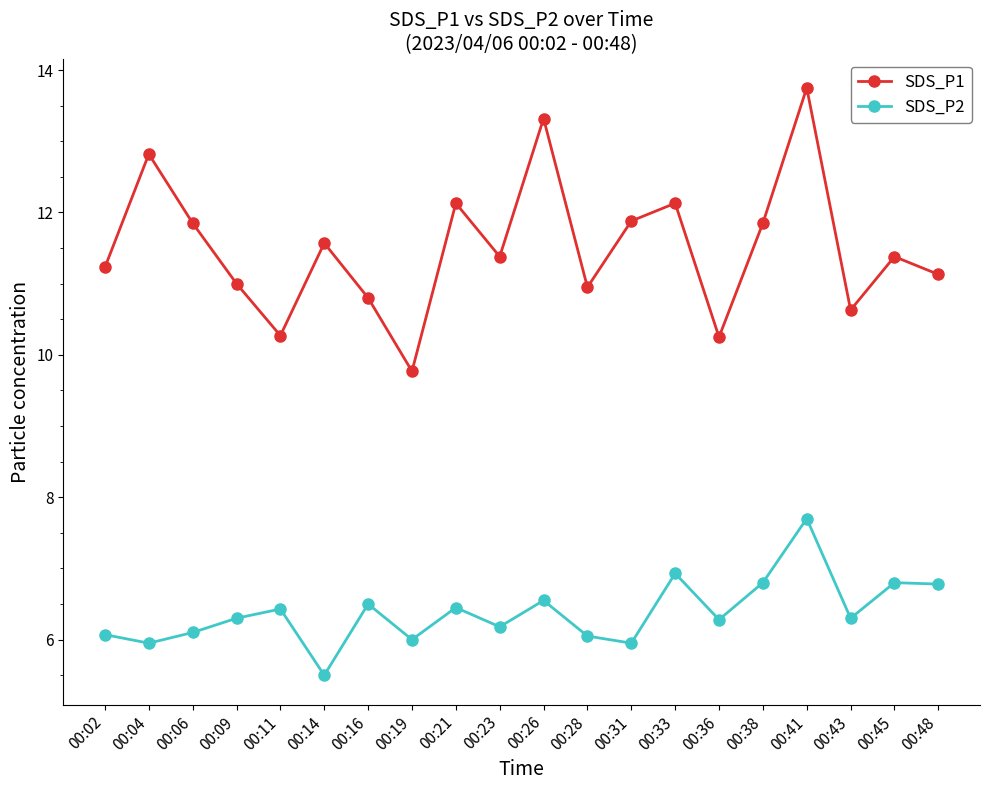

Which series has the largest total across all categories?

SDS_P1